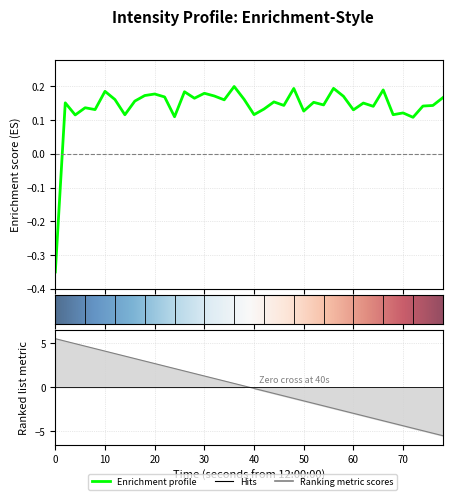

What is the maximum value shown in the chart?

0.2